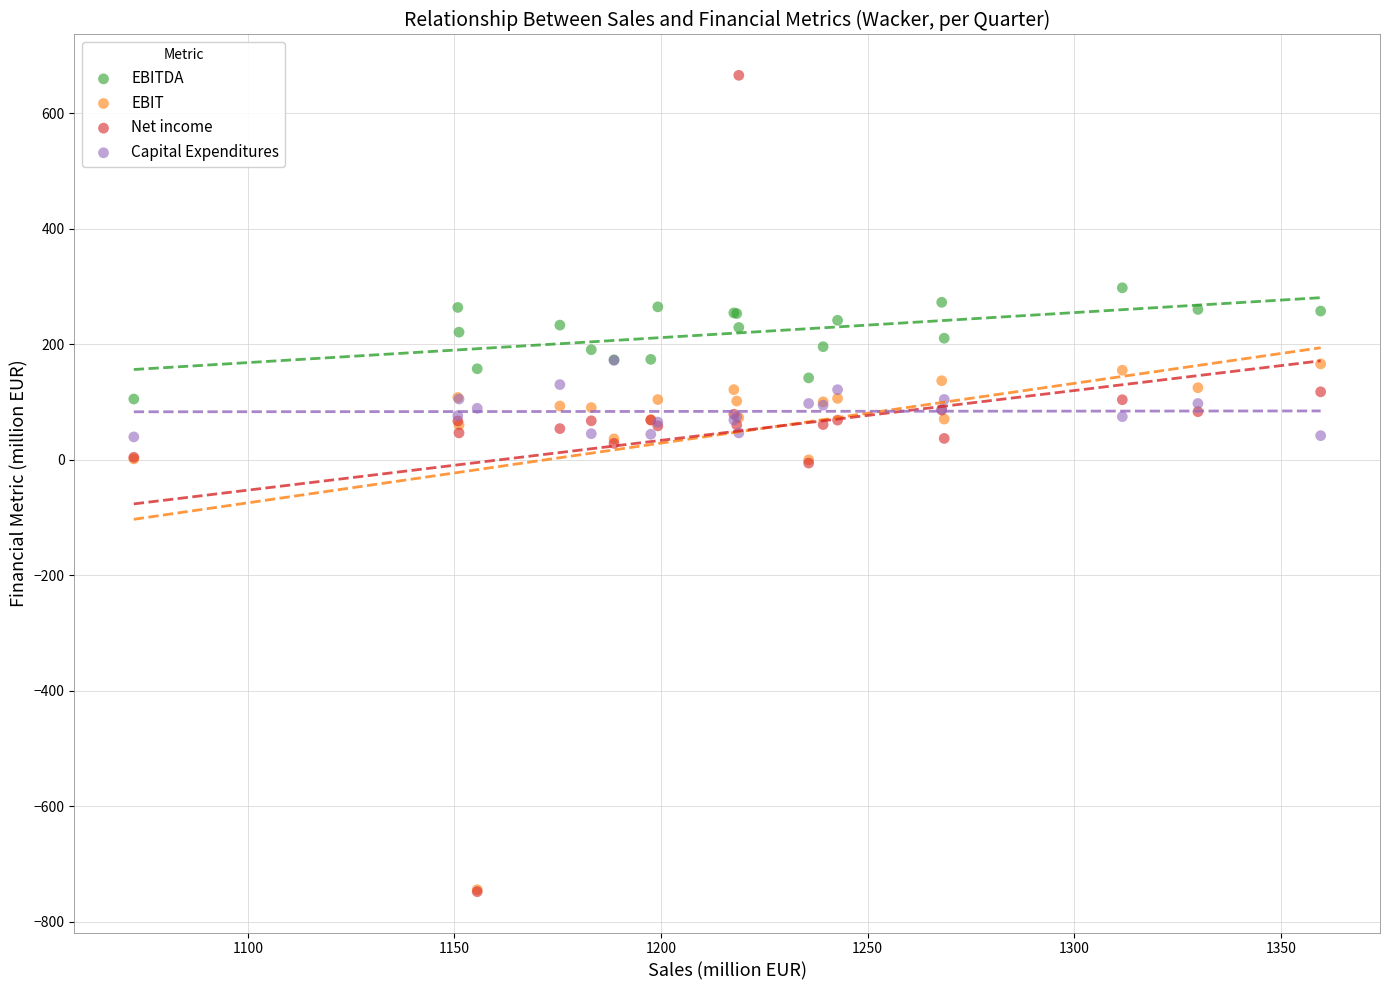

Which series has the widest spread of Y values?

Net income